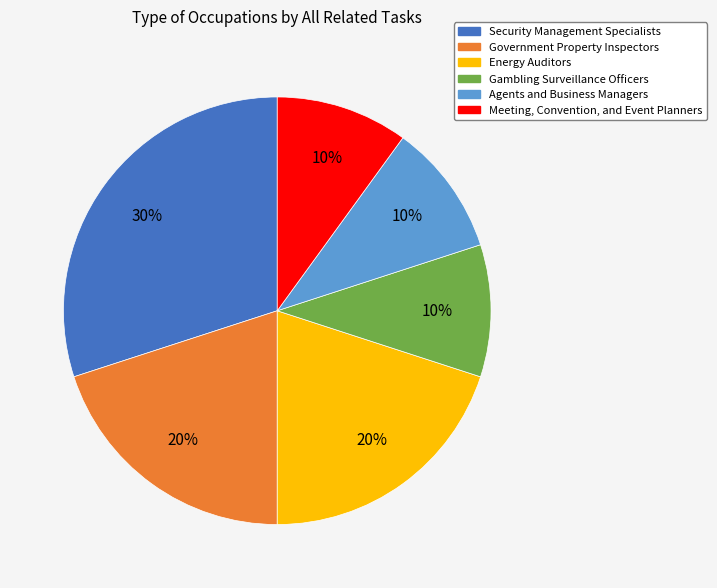

How many segments does this pie chart have?

6